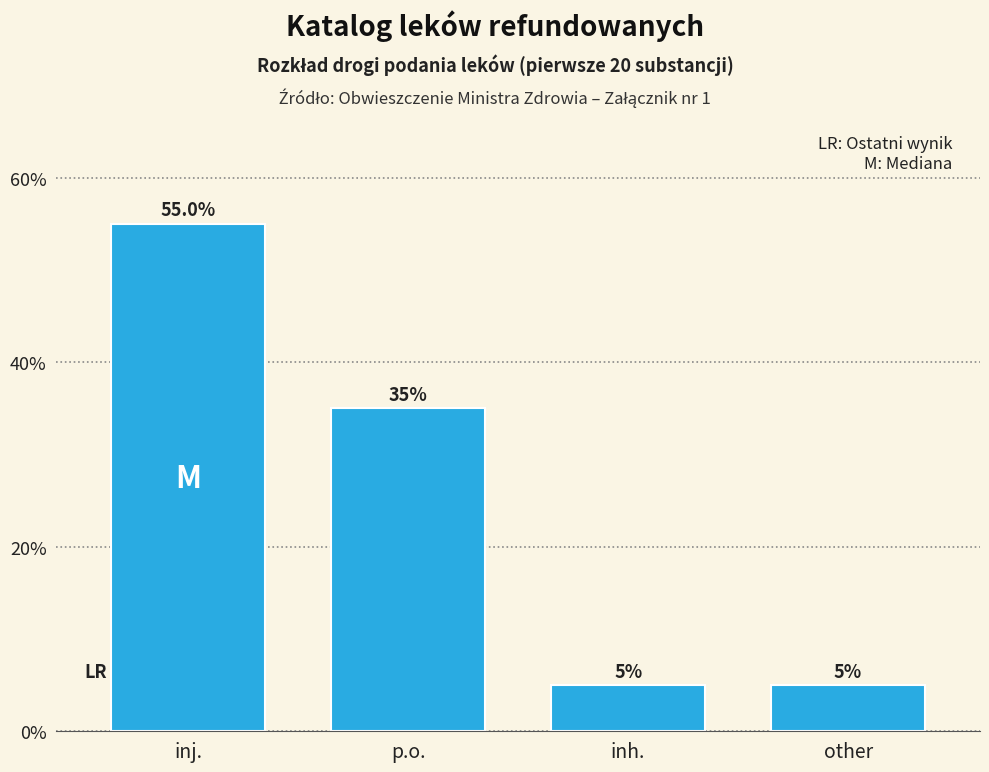

Reading left to right, transcribe all the data shown in this chart.

inj.=55.0	p.o.=35.0	inh.=5.0	other=5.0